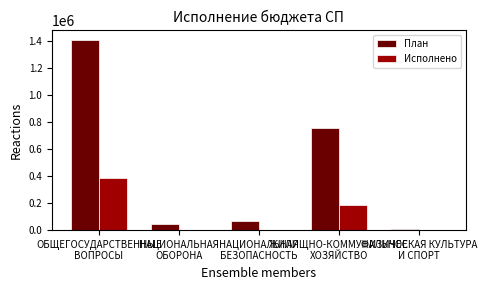

Which series has the largest total across all categories?

План